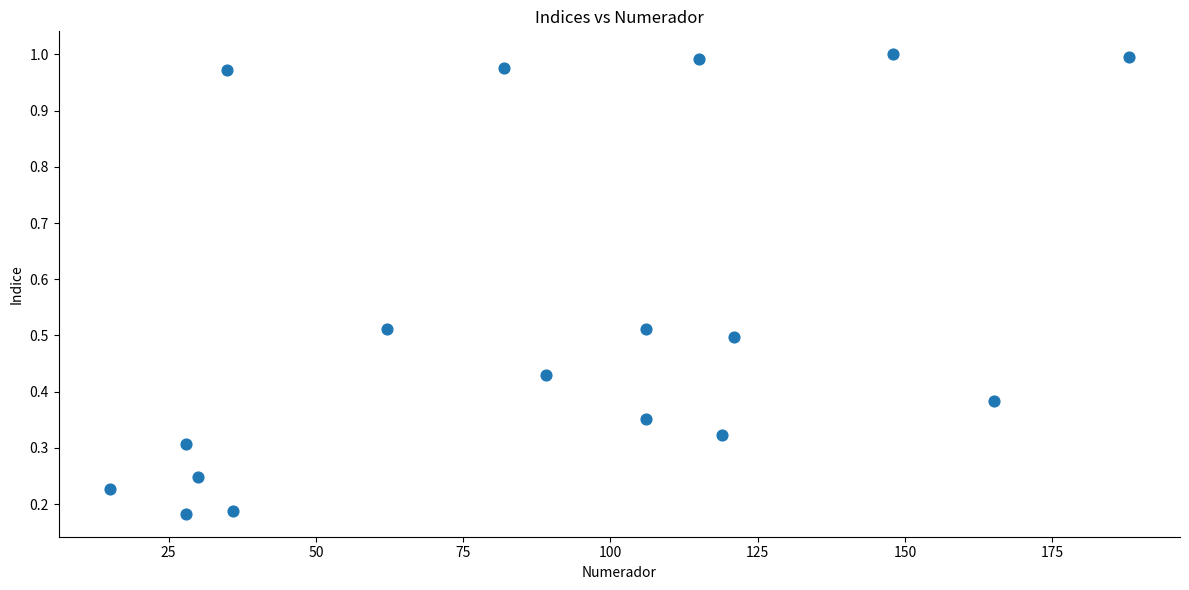

What is the range of X values (max minus min)?

173.0